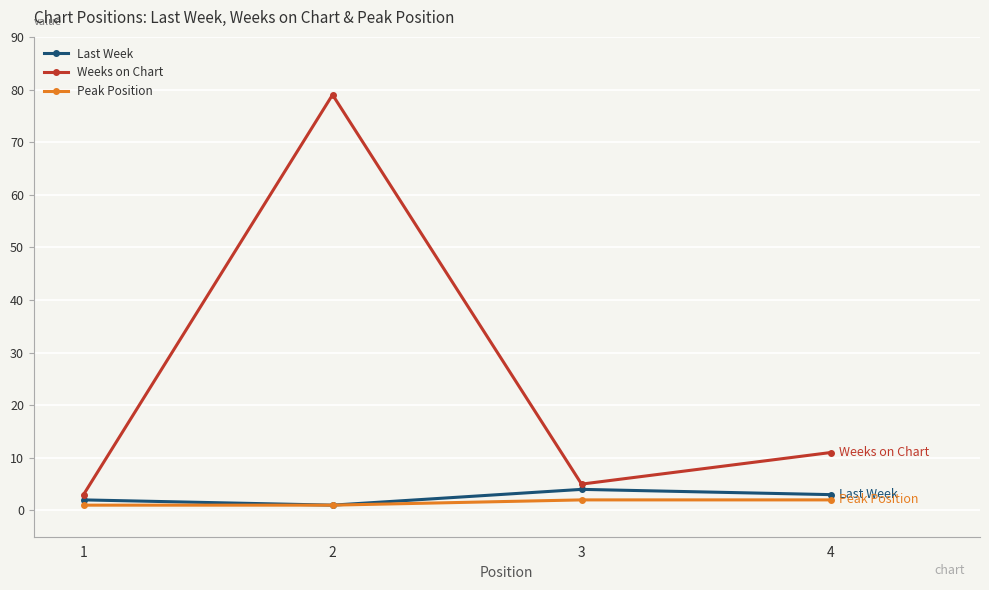

At how many categories does at least one series exceed 39?

1